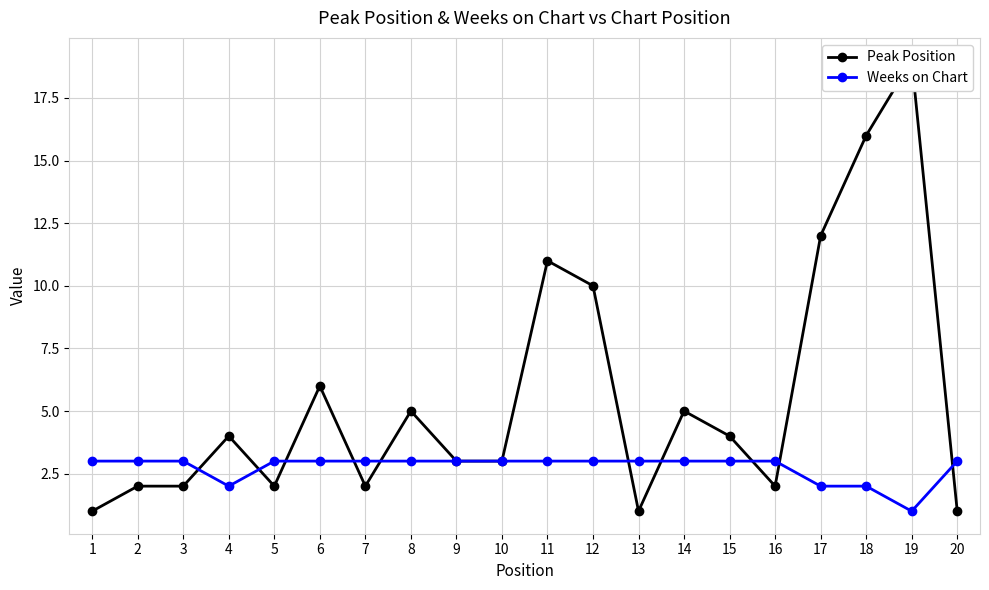

True or false: Weeks on Chart has more than 0 interior local peaks.

False